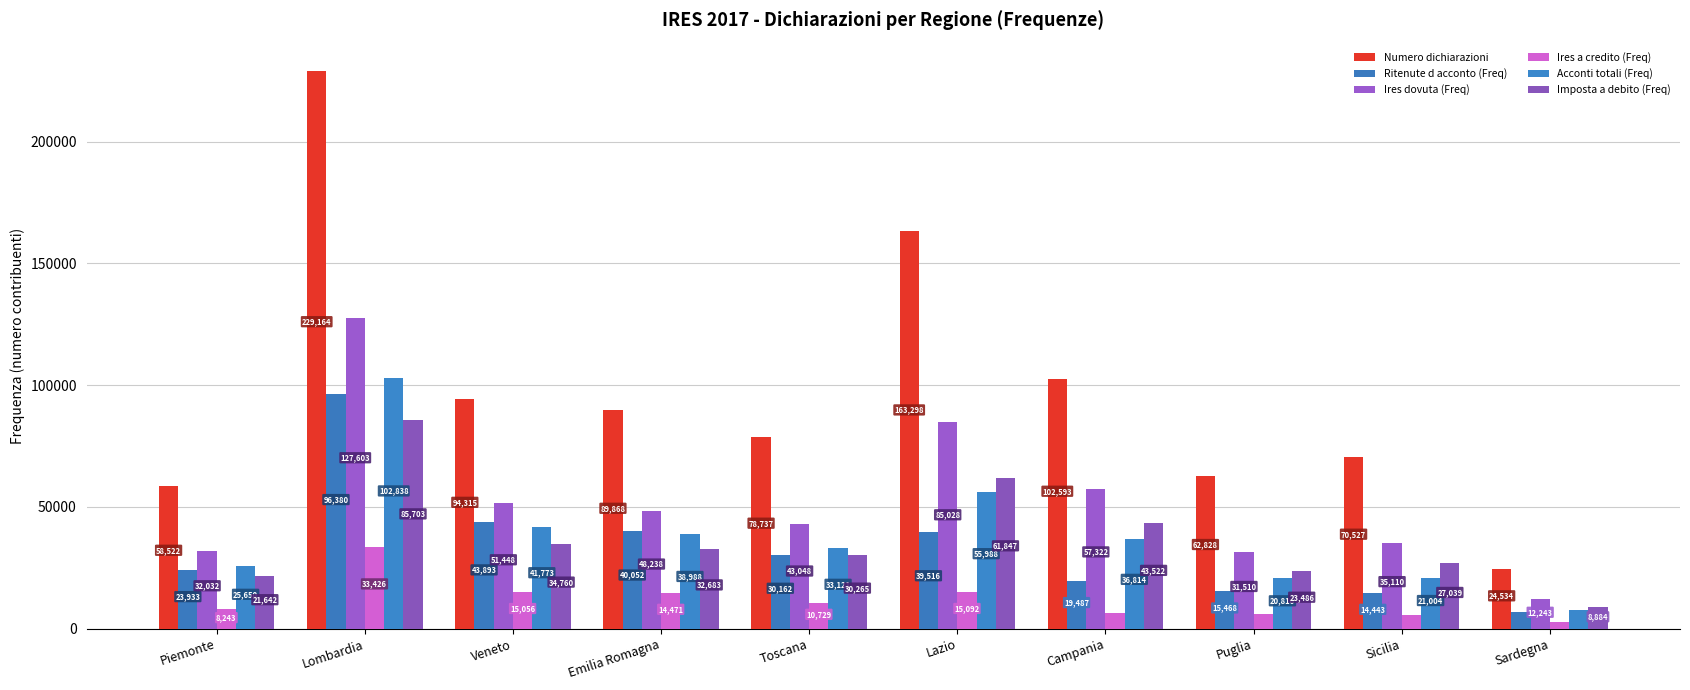

Which series has the largest range (max minus min)?

Numero dichiarazioni